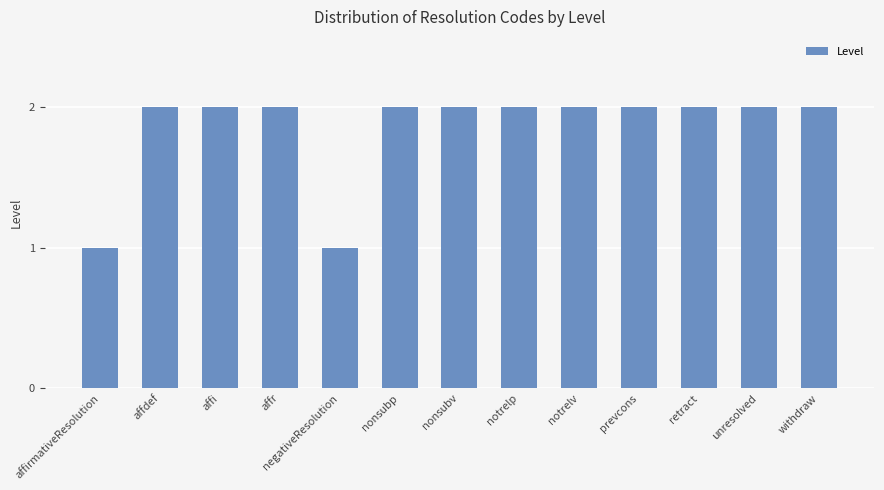

What is the difference between the second highest and second lowest values?

1